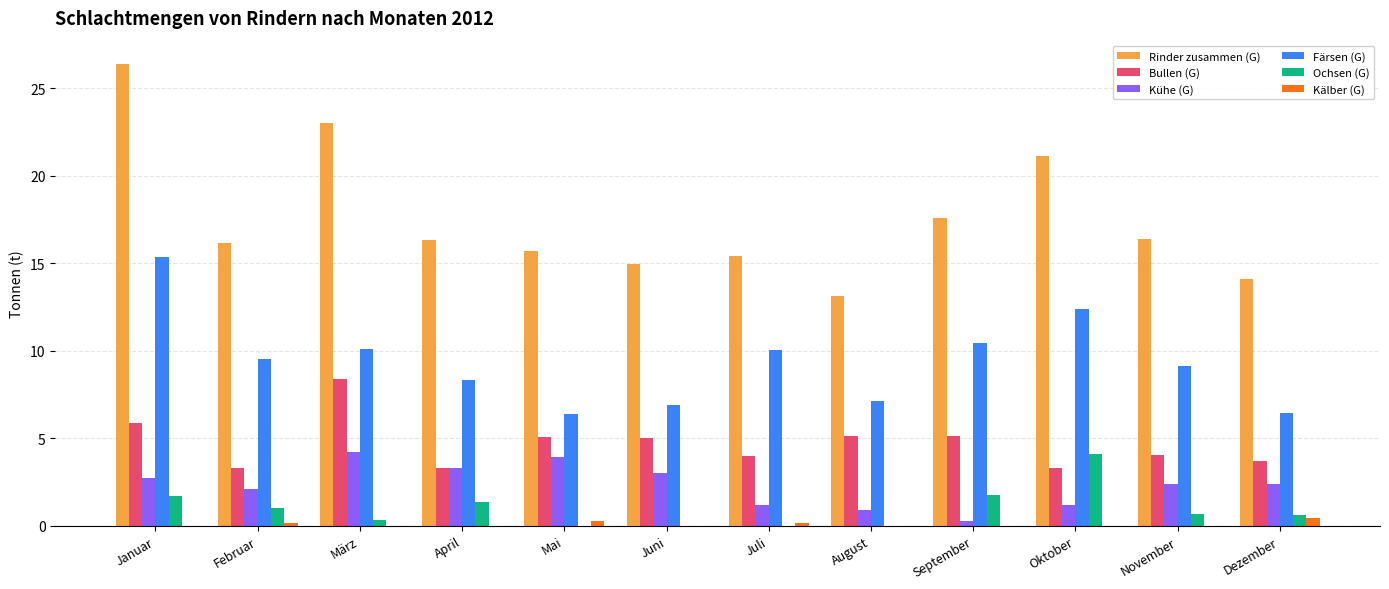

The Kühe (G) series shows 4.3 at Januar. True or false?

False